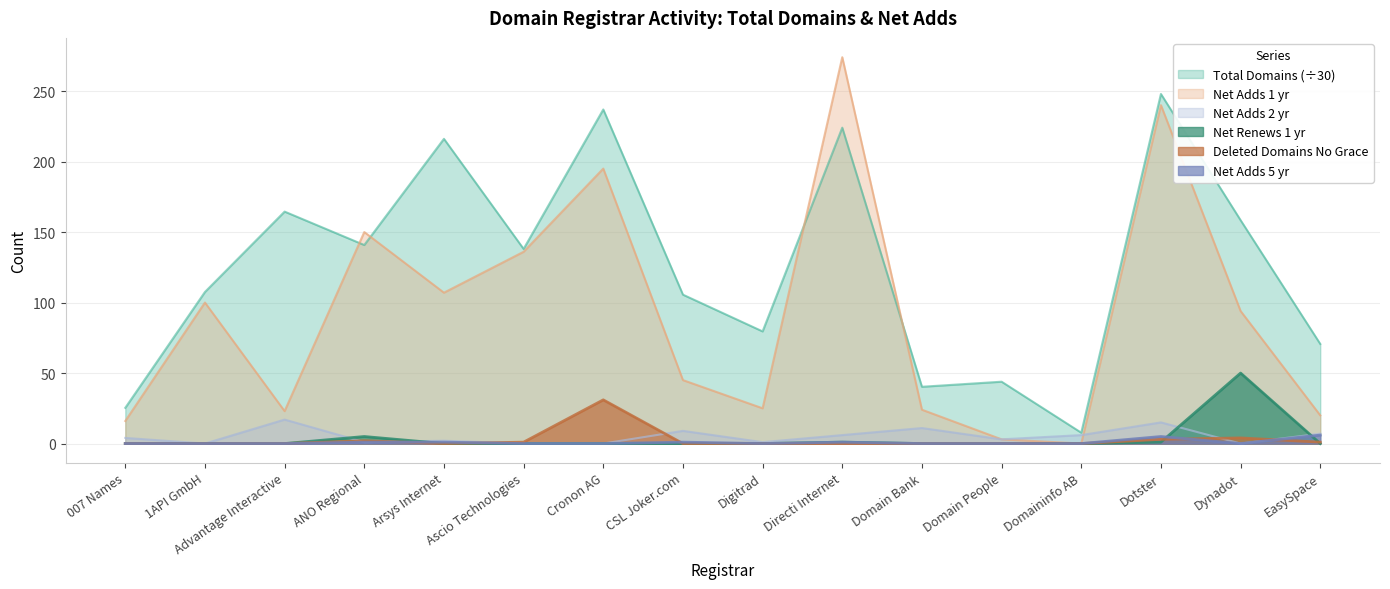

What is the average value of the Net Adds 1 yr series?

90.8